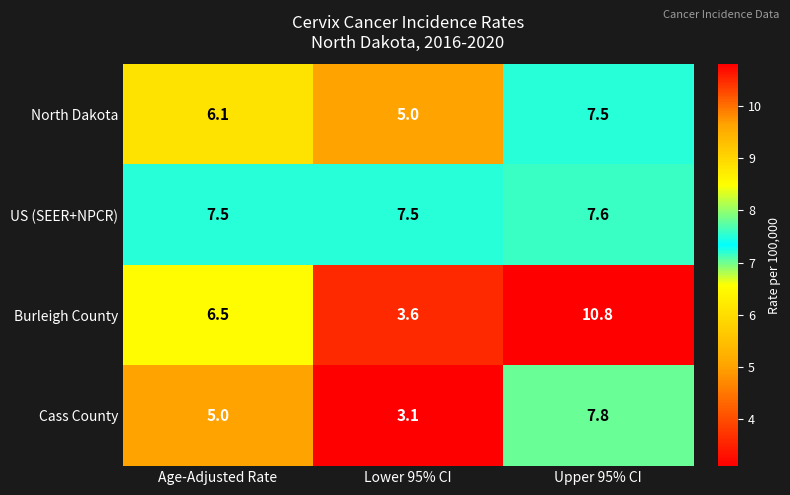

Between Age-Adjusted Rate and Lower 95% CI, which series saw the biggest shift?

Burleigh County